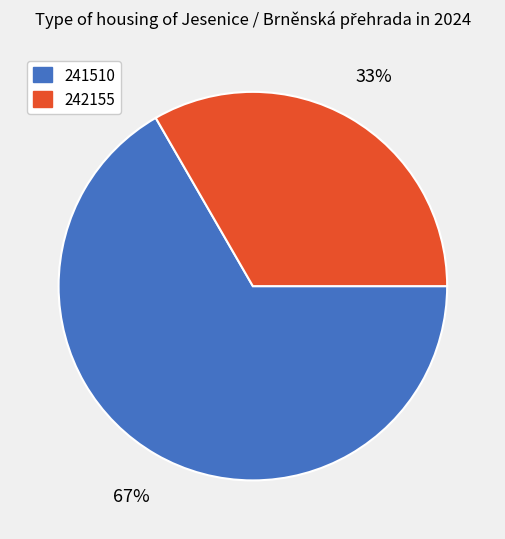

Does 241510 represent more than half of the total?

Yes